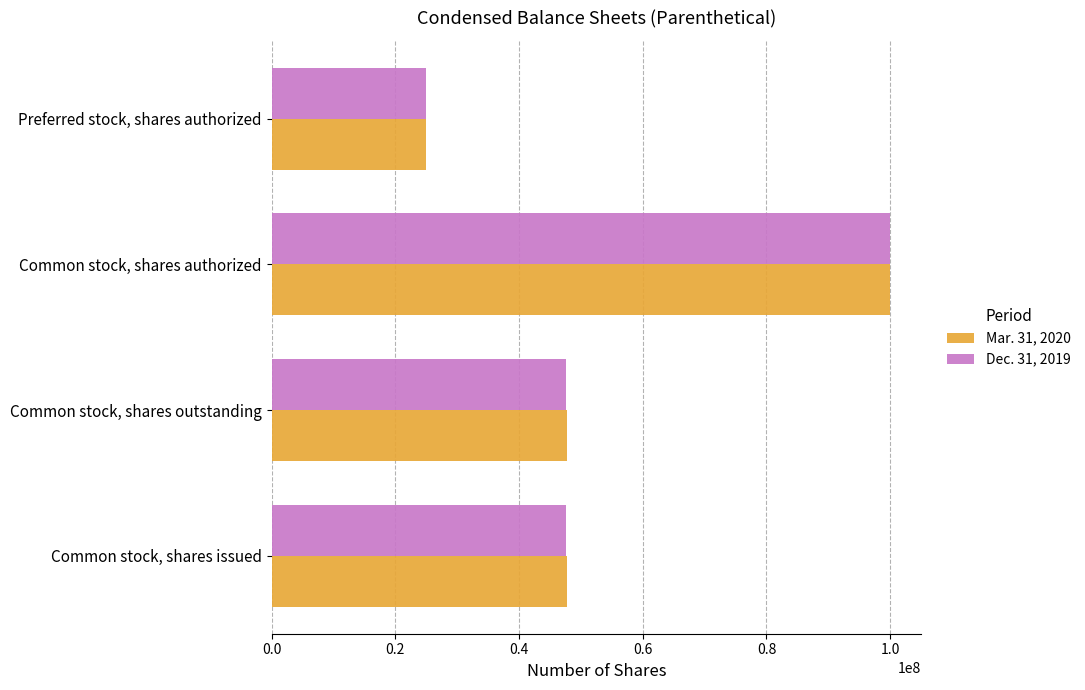

Which series changed the most between Common stock, shares outstanding and Preferred stock, shares authorized?

Mar. 31, 2020